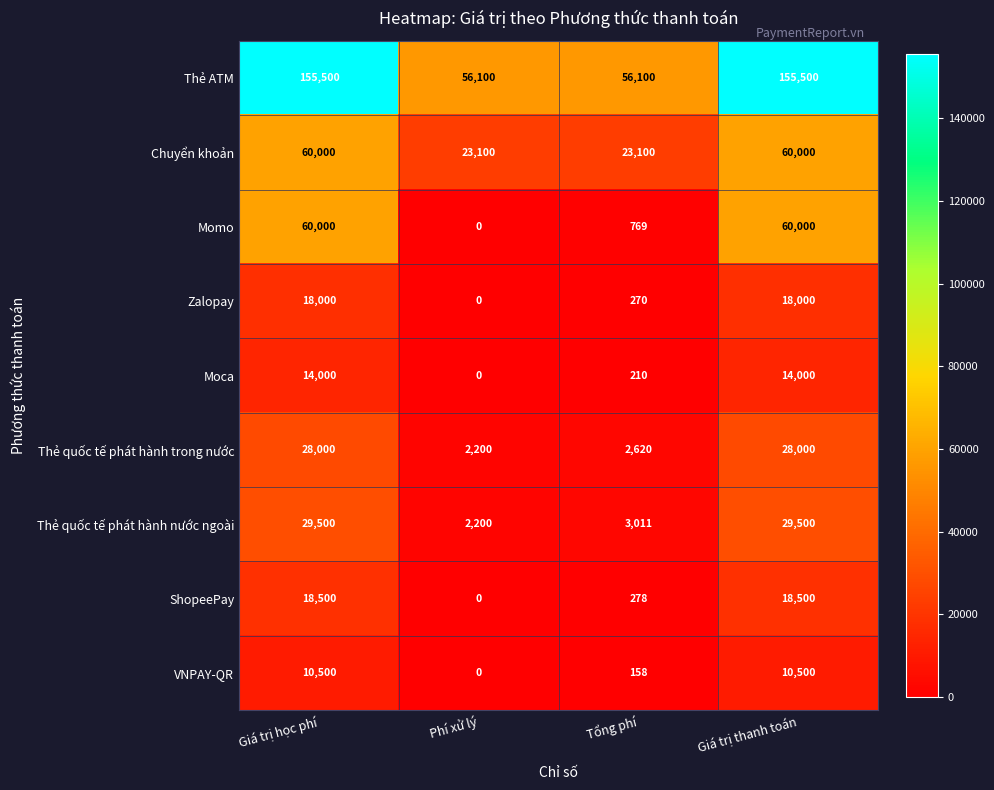

Count the number of data series in this chart.

9